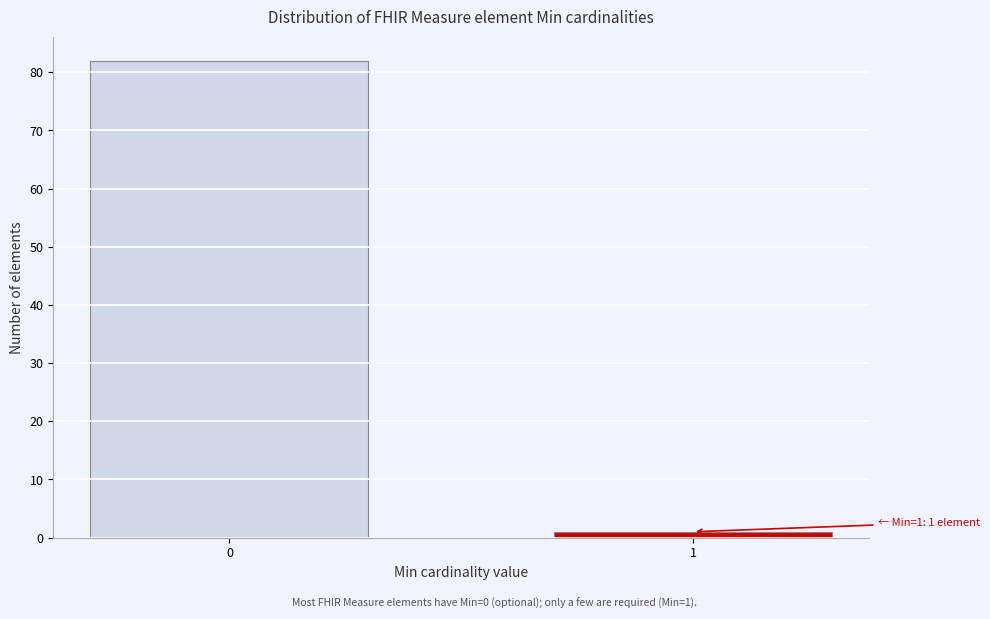

Reading left to right, list all the values displayed in this chart.

82	1